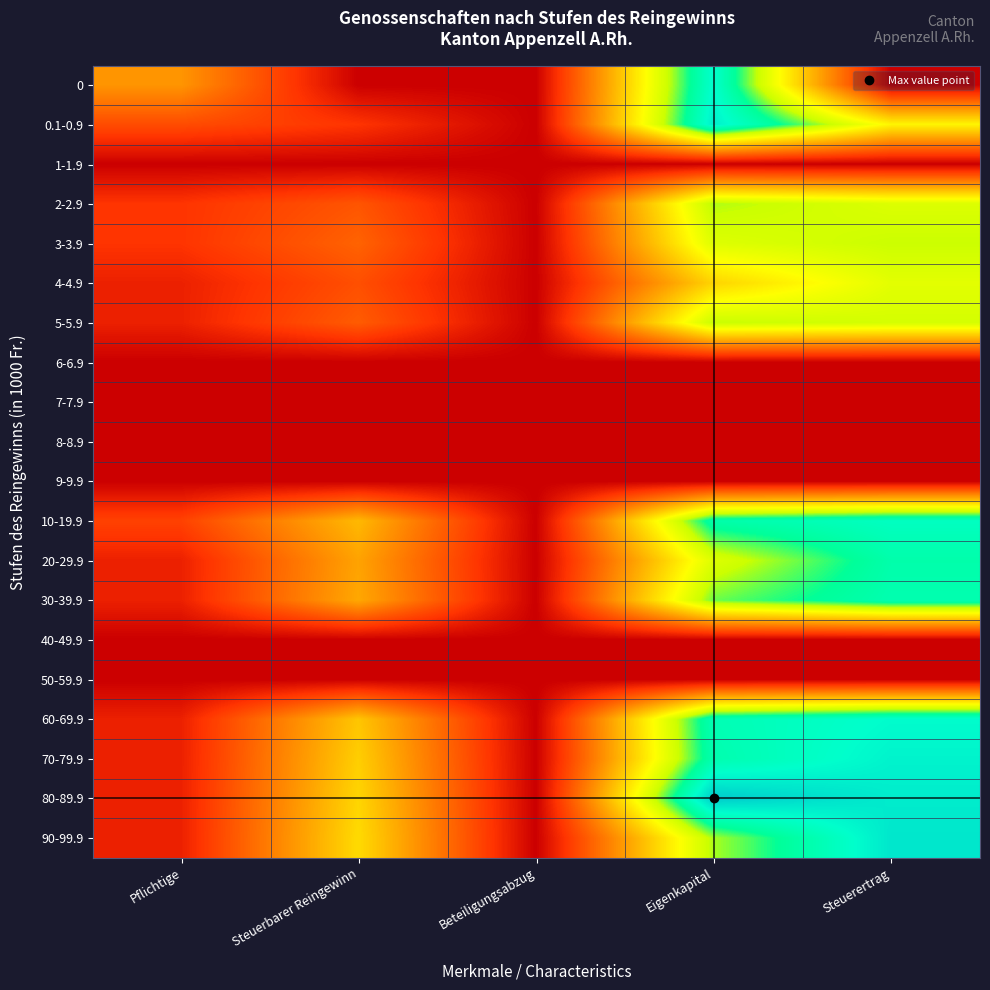

Reading left to right, list all the values displayed in this chart.

0: Pflichtige=3.1	Steuerbarer Reingewinn=0.0	Beteiligungsabzug=0.0	Eigenkapital=8.6	Steuerertrag=0.0
0.1-0.9: Pflichtige=1.6	Steuerbarer Reingewinn=1.1	Beteiligungsabzug=0.0	Eigenkapital=8.9	Steuerertrag=5.1
1-1.9: Pflichtige=0.0	Steuerbarer Reingewinn=0.0	Beteiligungsabzug=0.0	Eigenkapital=0.0	Steuerertrag=0.0
2-2.9: Pflichtige=1.1	Steuerbarer Reingewinn=1.8	Beteiligungsabzug=0.0	Eigenkapital=6.5	Steuerertrag=6.1
3-3.9: Pflichtige=1.1	Steuerbarer Reingewinn=2.1	Beteiligungsabzug=0.0	Eigenkapital=6.0	Steuerertrag=6.4
4-4.9: Pflichtige=0.7	Steuerbarer Reingewinn=1.7	Beteiligungsabzug=0.0	Eigenkapital=4.4	Steuerertrag=5.9
5-5.9: Pflichtige=0.7	Steuerbarer Reingewinn=1.9	Beteiligungsabzug=0.0	Eigenkapital=6.4	Steuerertrag=6.2
6-6.9: Pflichtige=0.0	Steuerbarer Reingewinn=0.0	Beteiligungsabzug=0.0	Eigenkapital=0.0	Steuerertrag=0.0
7-7.9: Pflichtige=0.0	Steuerbarer Reingewinn=0.0	Beteiligungsabzug=0.0	Eigenkapital=0.0	Steuerertrag=0.0
8-8.9: Pflichtige=0.0	Steuerbarer Reingewinn=0.0	Beteiligungsabzug=0.0	Eigenkapital=0.0	Steuerertrag=0.0
9-9.9: Pflichtige=0.0	Steuerbarer Reingewinn=0.0	Beteiligungsabzug=0.0	Eigenkapital=0.0	Steuerertrag=0.0
10-19.9: Pflichtige=1.4	Steuerbarer Reingewinn=3.9	Beteiligungsabzug=0.0	Eigenkapital=7.8	Steuerertrag=8.3
20-29.9: Pflichtige=0.7	Steuerbarer Reingewinn=3.4	Beteiligungsabzug=0.0	Eigenkapital=6.0	Steuerertrag=7.8
30-39.9: Pflichtige=0.7	Steuerbarer Reingewinn=3.5	Beteiligungsabzug=0.0	Eigenkapital=6.9	Steuerertrag=7.9
40-49.9: Pflichtige=0.0	Steuerbarer Reingewinn=0.0	Beteiligungsabzug=0.0	Eigenkapital=0.0	Steuerertrag=0.0
50-59.9: Pflichtige=0.0	Steuerbarer Reingewinn=0.0	Beteiligungsabzug=0.0	Eigenkapital=0.0	Steuerertrag=0.0
60-69.9: Pflichtige=0.7	Steuerbarer Reingewinn=4.1	Beteiligungsabzug=0.0	Eigenkapital=8.0	Steuerertrag=8.6
70-79.9: Pflichtige=0.7	Steuerbarer Reingewinn=4.3	Beteiligungsabzug=0.0	Eigenkapital=7.9	Steuerertrag=8.8
80-89.9: Pflichtige=0.7	Steuerbarer Reingewinn=4.5	Beteiligungsabzug=0.0	Eigenkapital=9.6	Steuerertrag=8.9
90-99.9: Pflichtige=0.7	Steuerbarer Reingewinn=4.6	Beteiligungsabzug=0.0	Eigenkapital=6.6	Steuerertrag=9.0